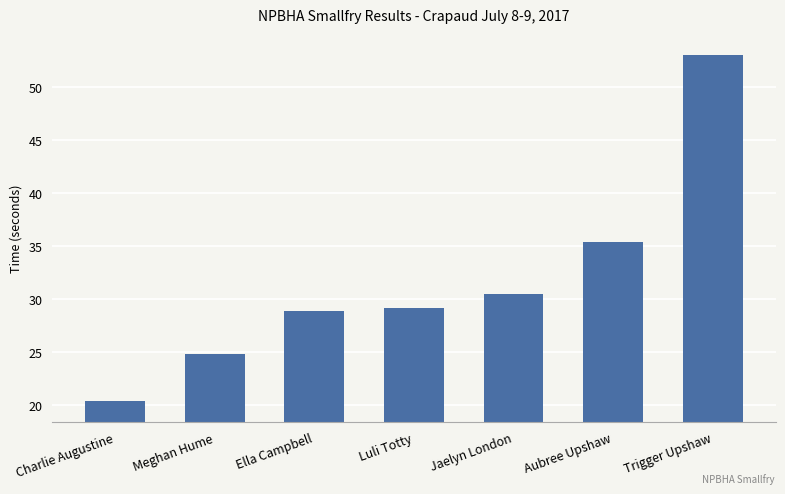

What is the difference between the second highest and second lowest values?

10.6